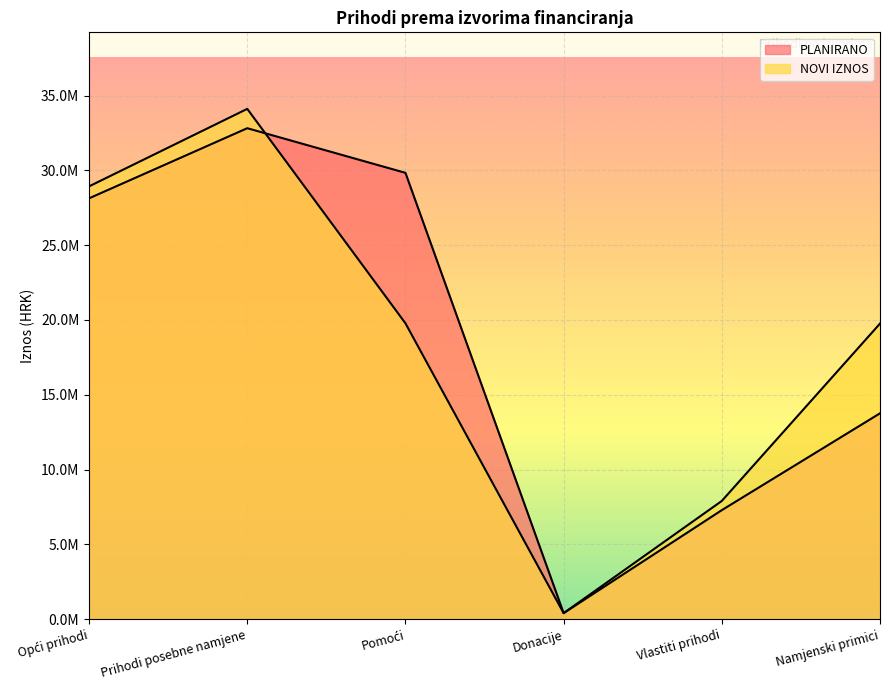

Which series changed the most between Prihodi posebne namjene and Vlastiti prihodi?

NOVI IZNOS